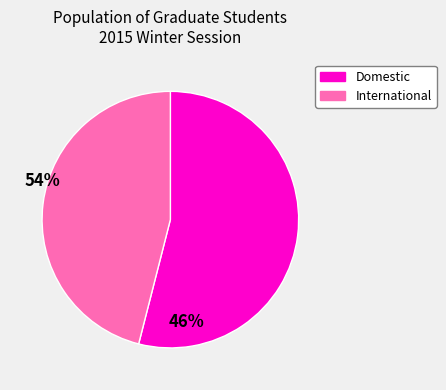

Which slice is the largest?

Domestic